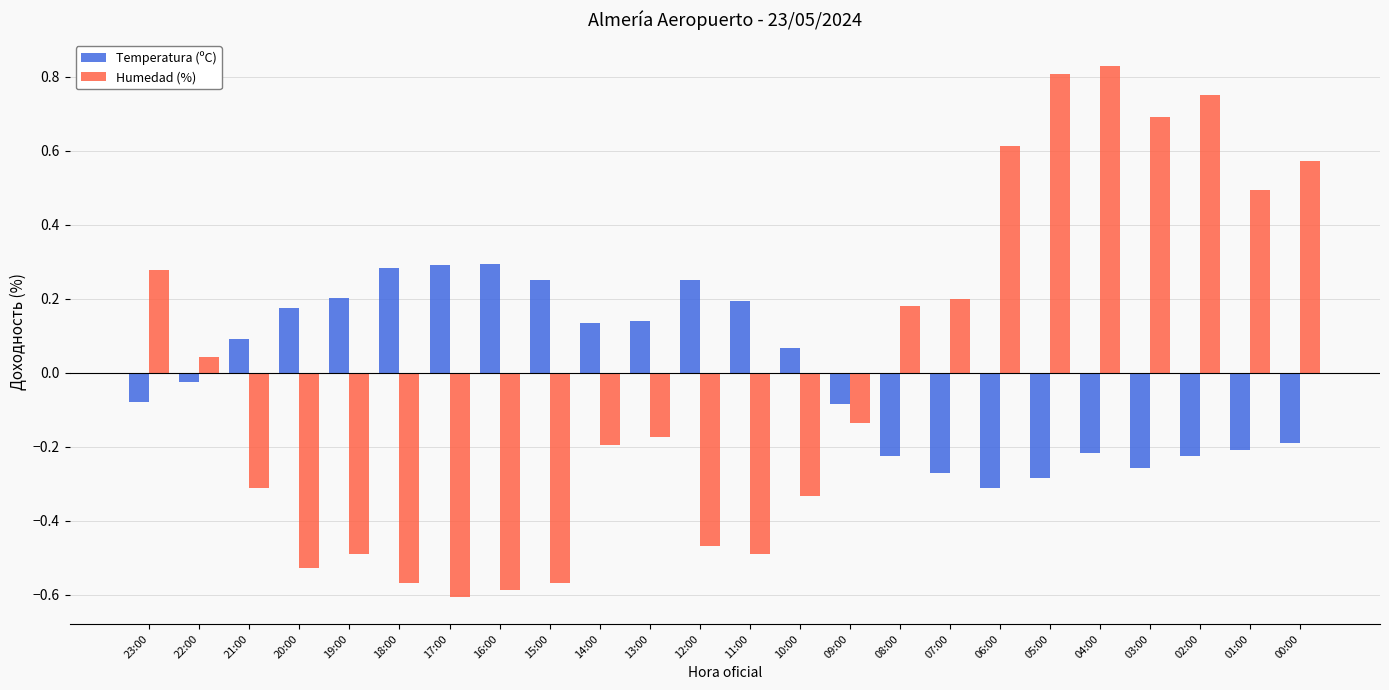

What are all the series names shown in the legend?

Temperatura (ºC), Humedad (%)